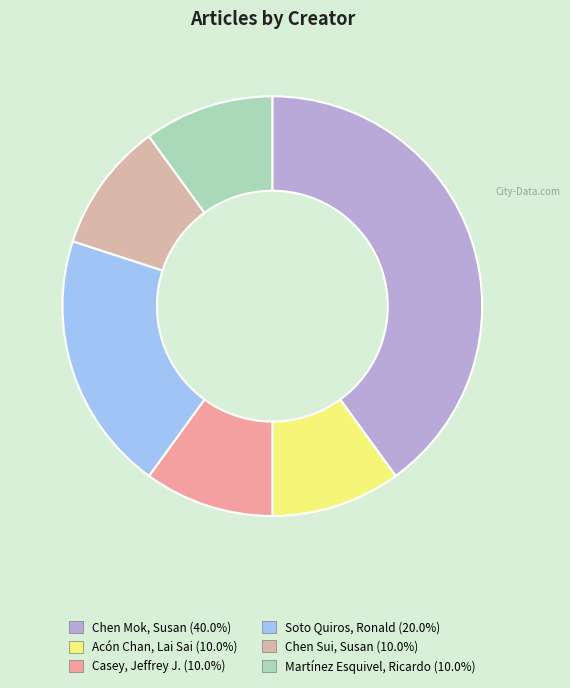

True or false: Martínez Esquivel, Ricardo accounts for 10% of the total.

True